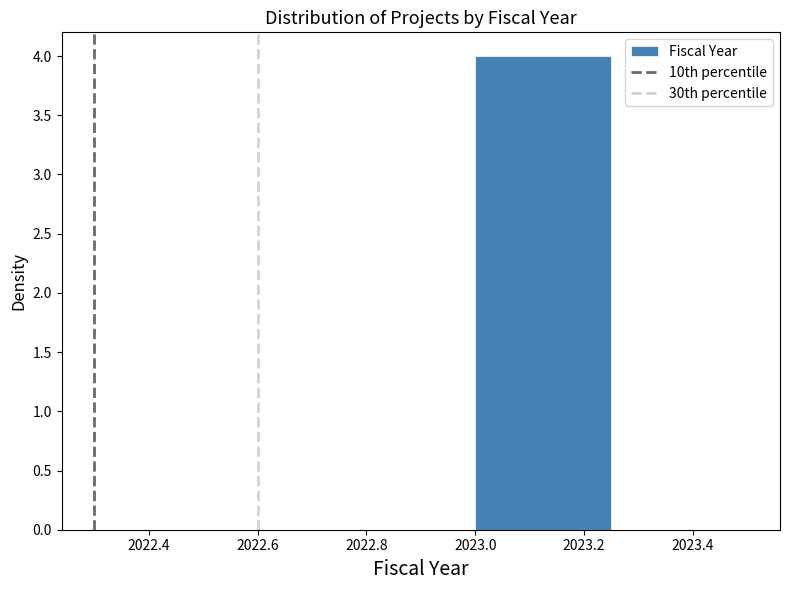

What is the height of the bar covering 2023.00 to 2023.25 on the x-axis? The values are not printed on the chart, so give them approximately, as read against the axis.

4